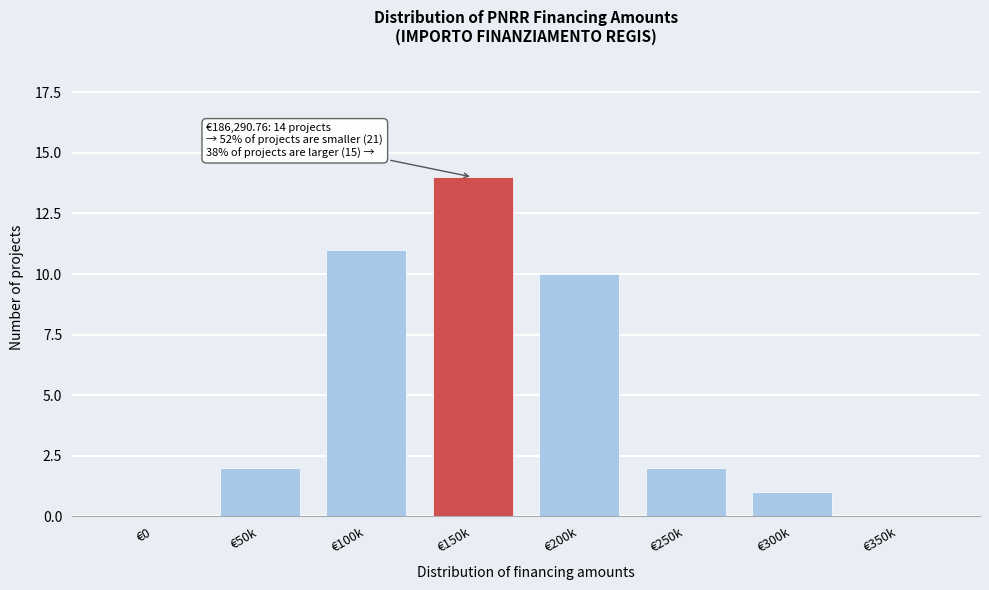

Reading left to right, transcribe all the data shown in this chart.

€0=0	€50k=2	€100k=11	€150k=14	€200k=10	€250k=2	€300k=1	€350k=0